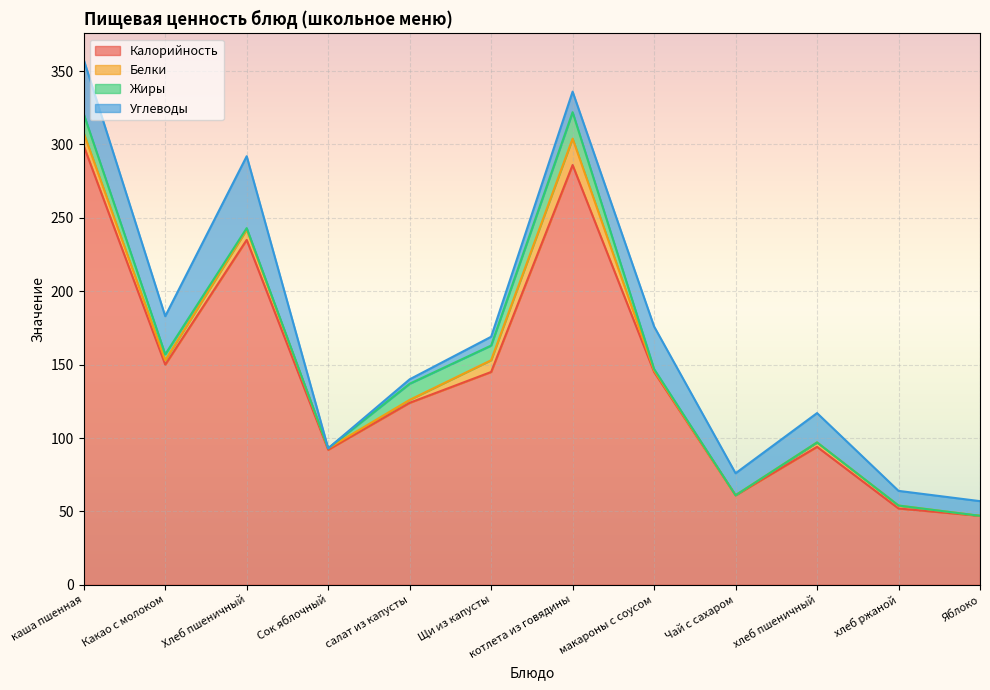

What is the total value across all series at макароны с соусом?

176.0